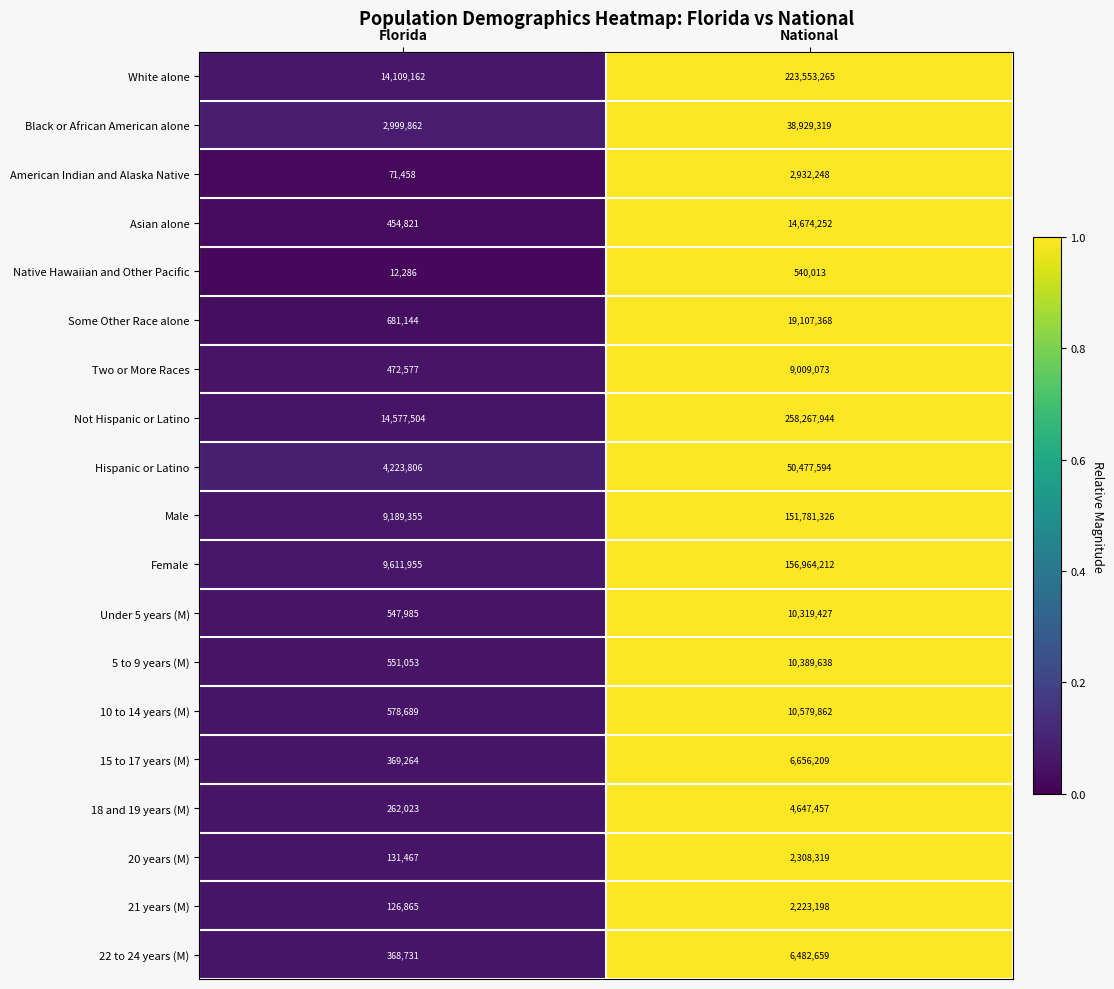

What is the average value of the 20 years (M) series?

1219893